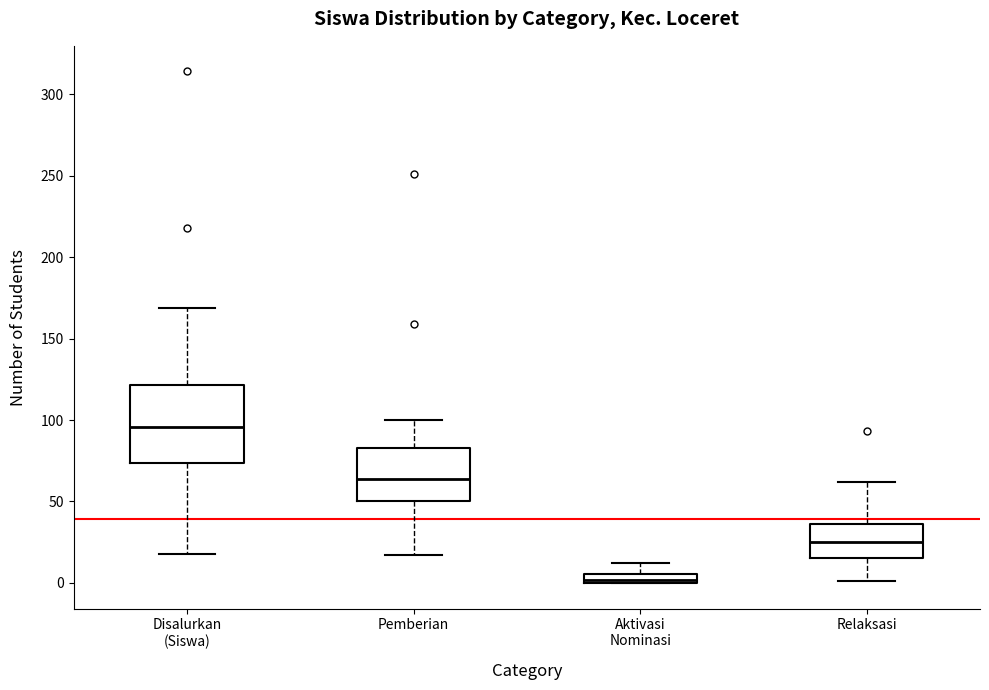

Which box has the lowest median line?

Aktivasi Nominasi